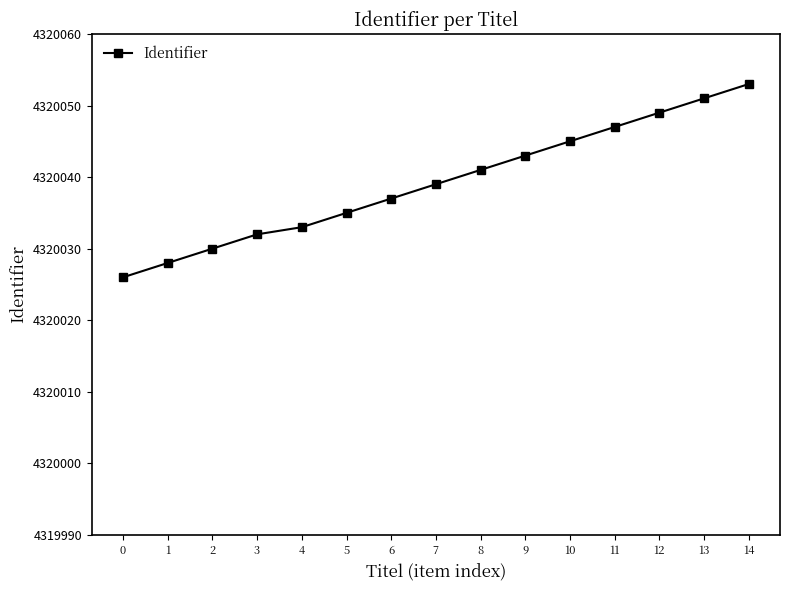

What is the value of the 6th point from the left?

4320035